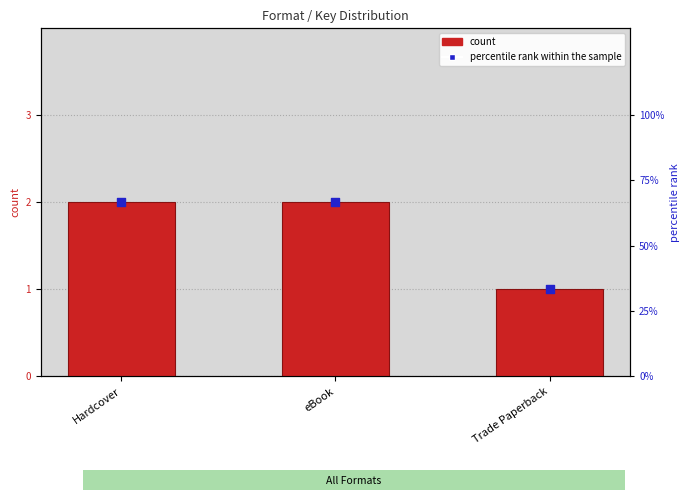

What are all the series names shown in the legend?

count, percentile rank within the sample